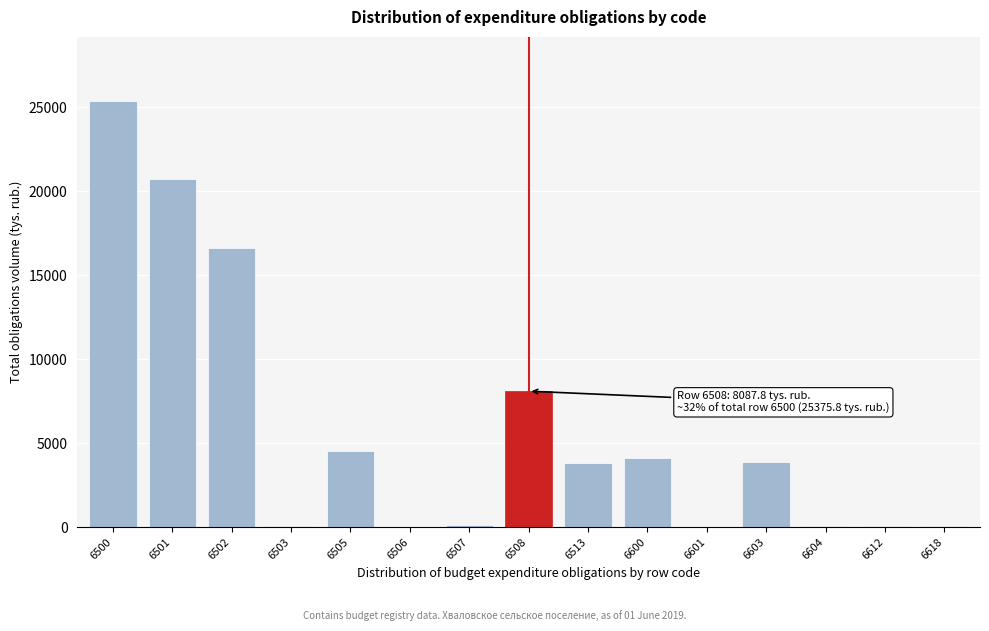

The value at 6501 is 20698.5. True or false?

True